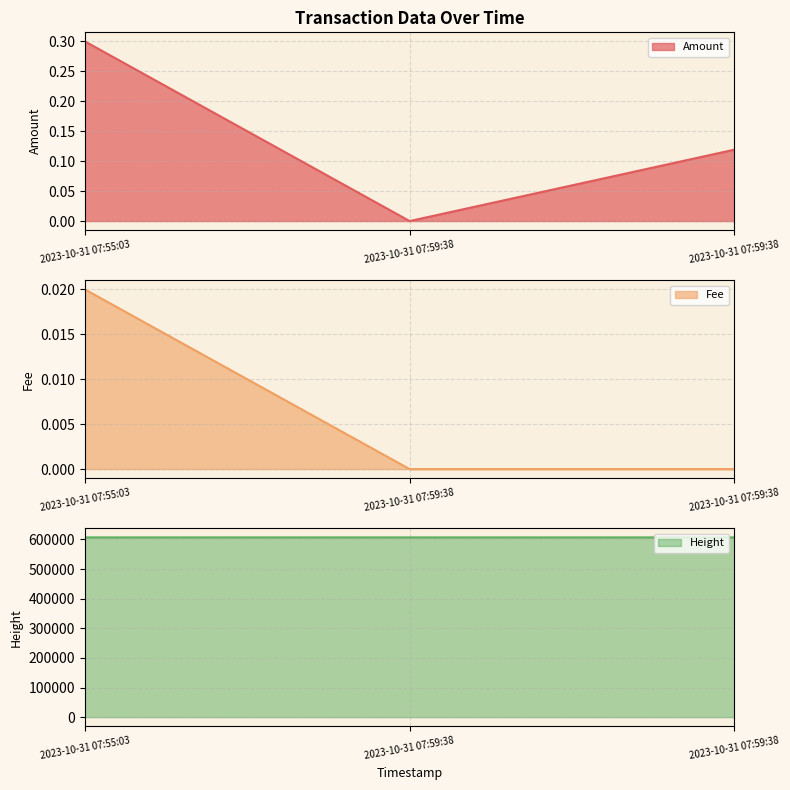

What is the value of the Height line point at the 2nd from the left?

606819.0